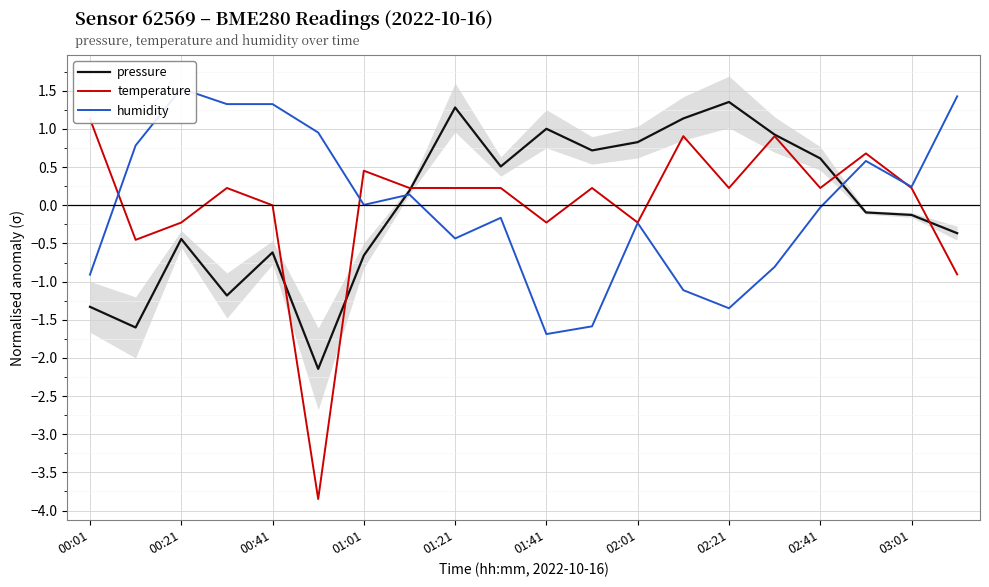

The value of pressure at 01:41 is 1.4. True or false?

False